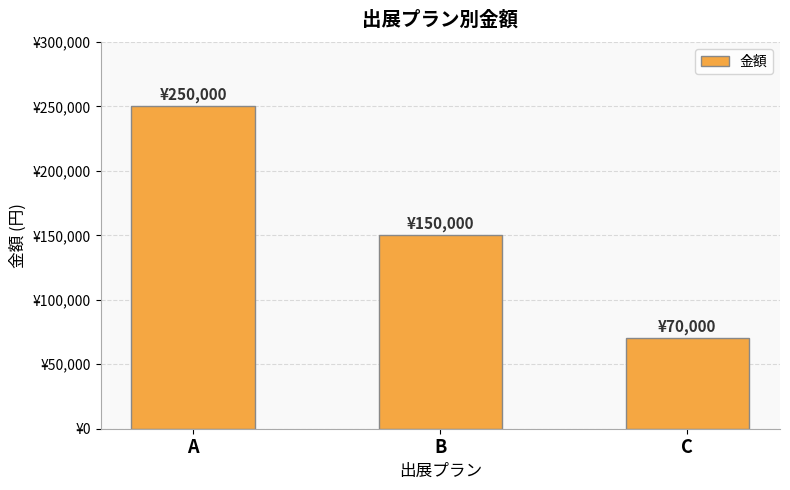

List the labels in order of value, smallest first.

C, B, A